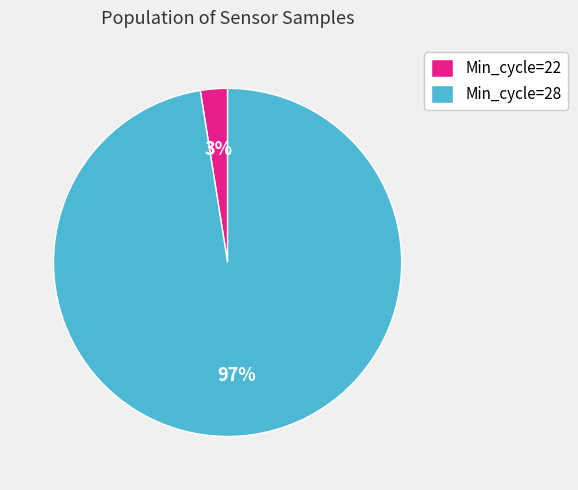

True or false: Min_cycle=28 accounts for 84% of the total.

False